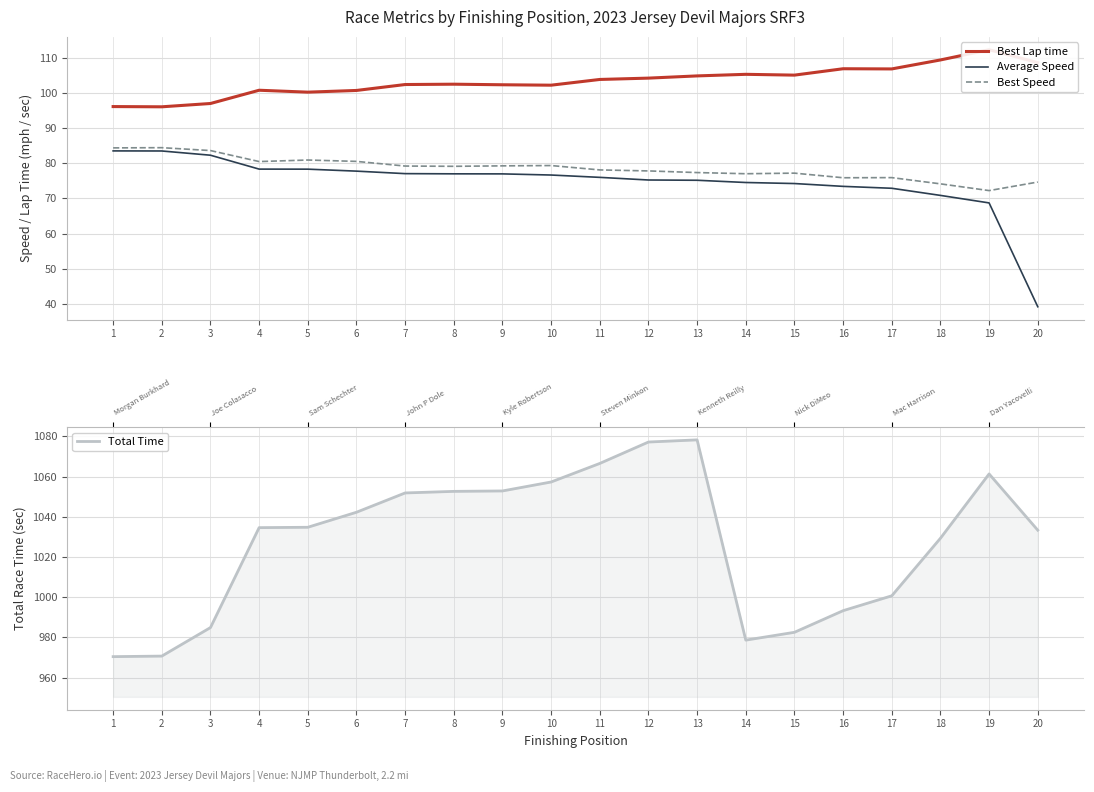

What is the difference between the second highest and minimum values in the Total Time series?

106.7